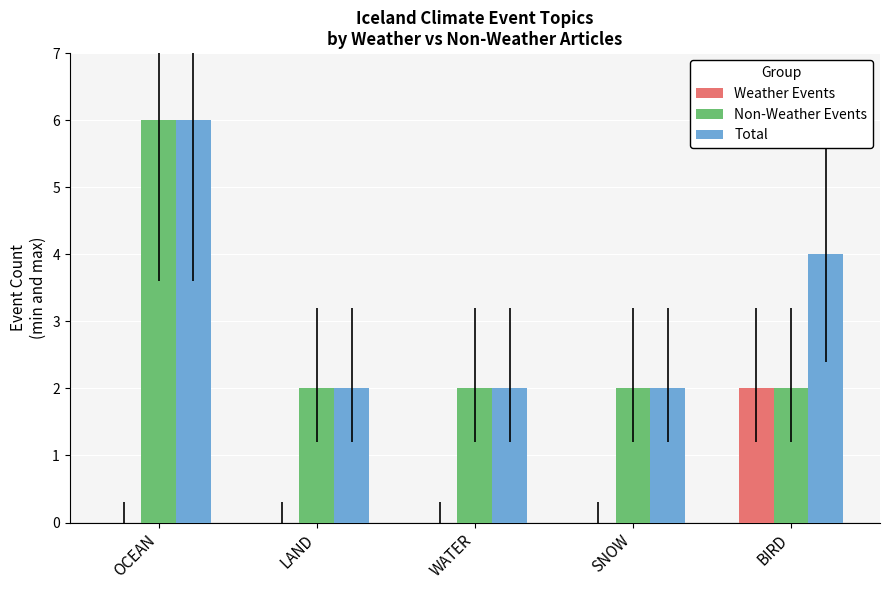

How many Weather Events values are between 0 and 1?

4